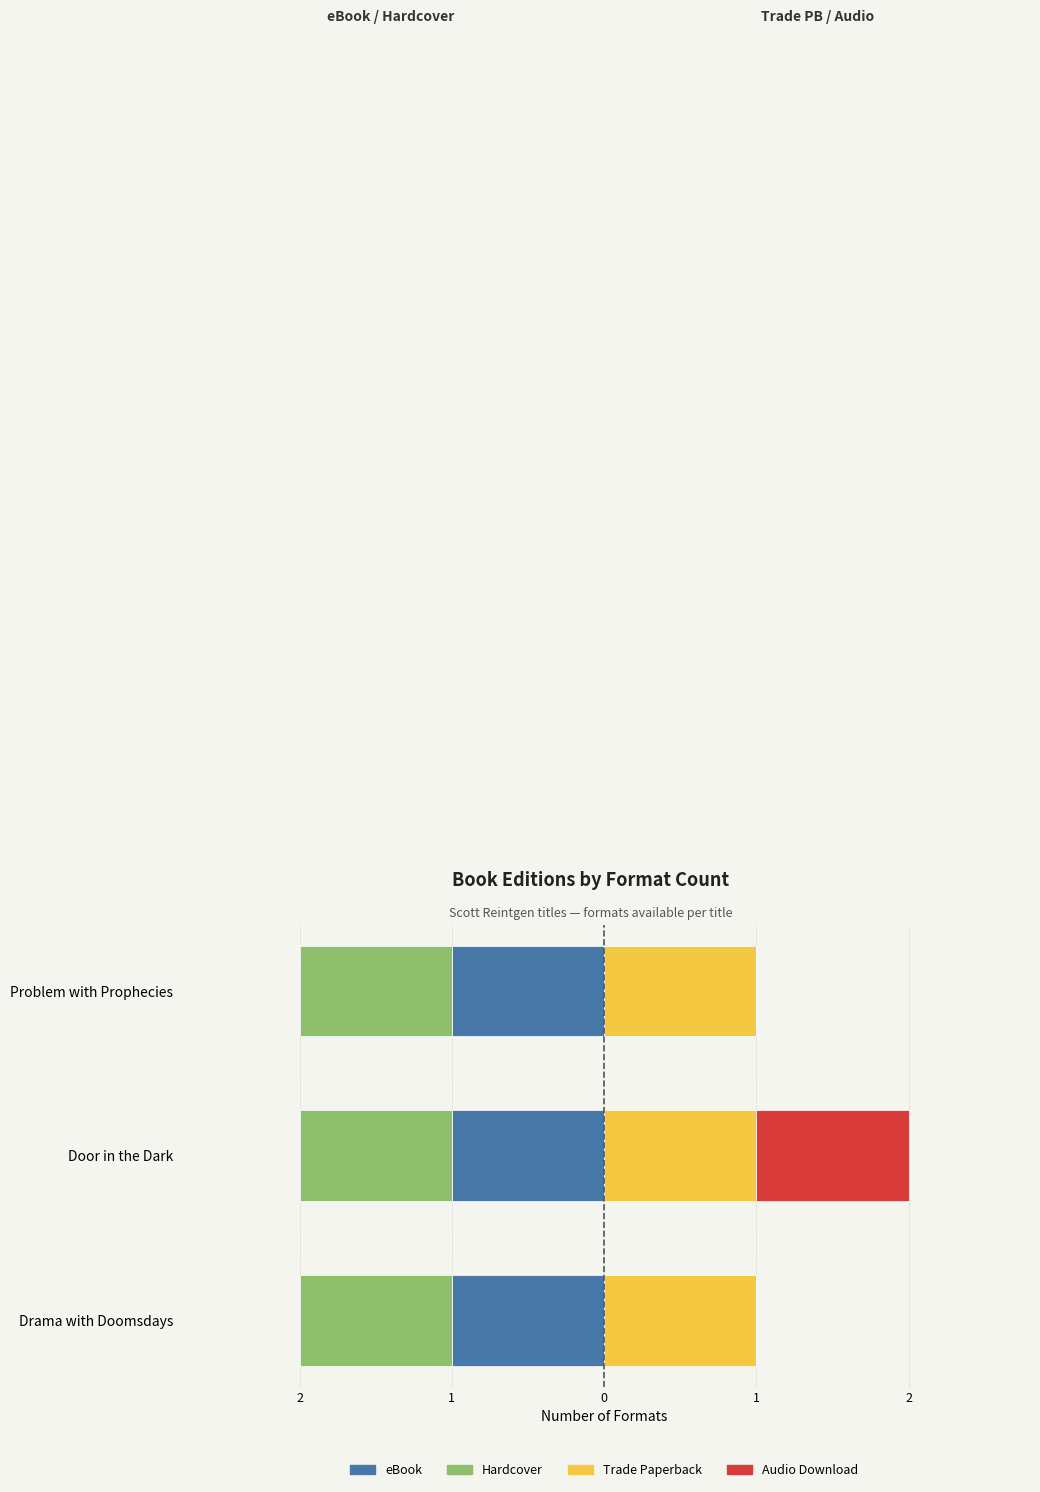

Rank the series by their maximum value, from highest to lowest.

Audio Download, eBook, Hardcover, Trade Paperback